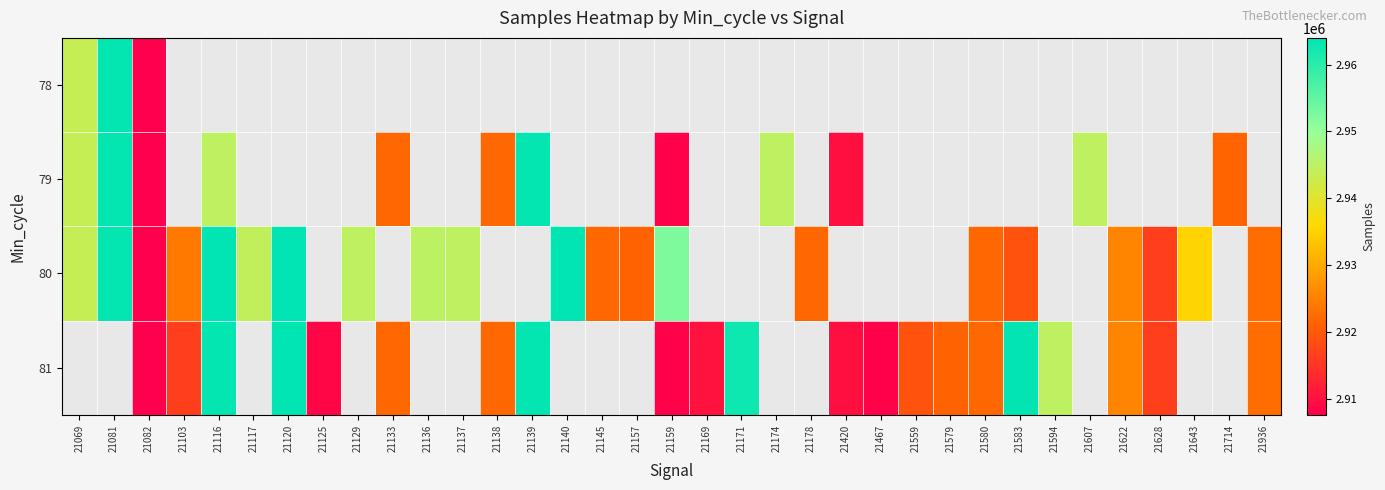

Which has a higher value, 21467 or 21081?

21081